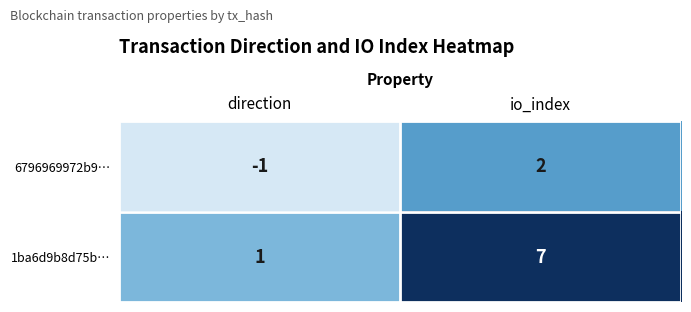

What is the sum of the 1ba6d9b8d75b… values at io_index and direction?

8